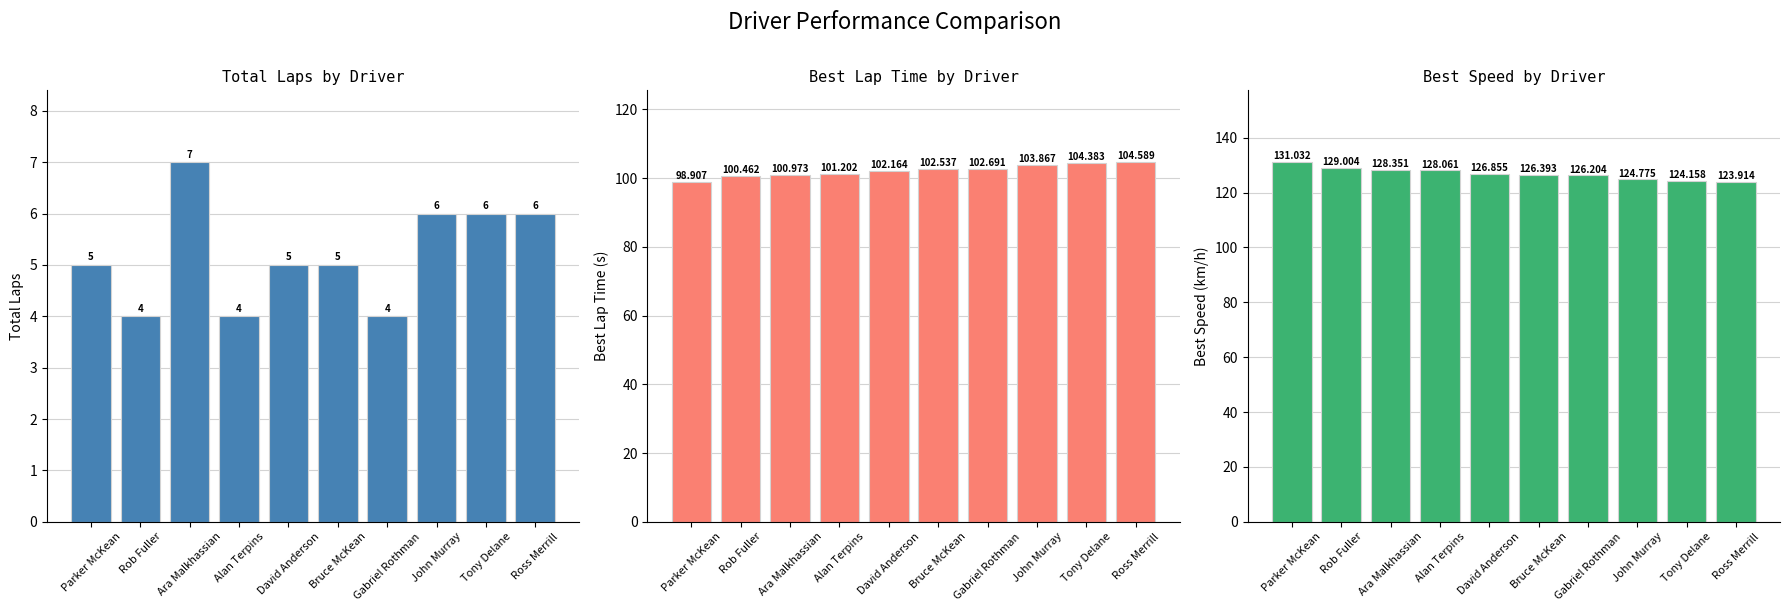

Which label corresponds to the smallest value in the chart?

Rob Fuller